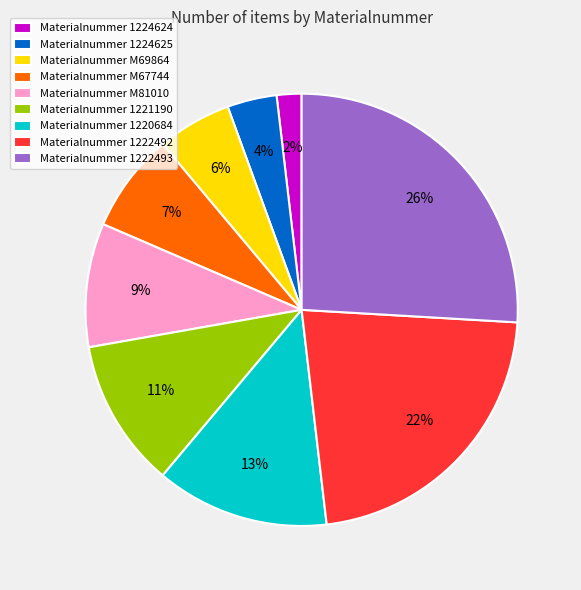

To the nearest percent, what percentage of the pie is Materialnummer 1222492?

22%